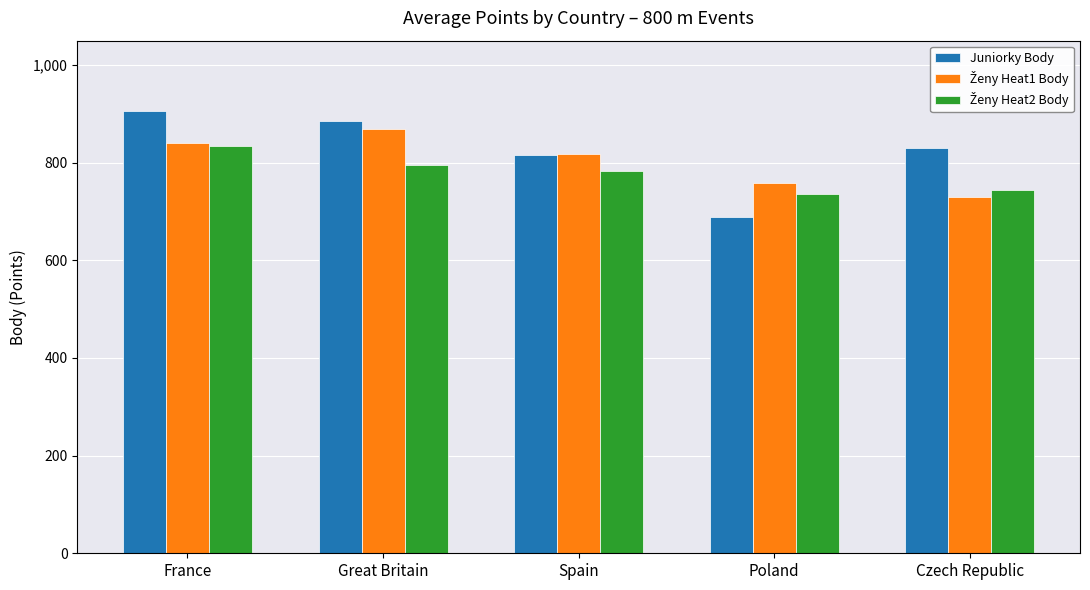

What is the minimum value for Juniorky Body?

689